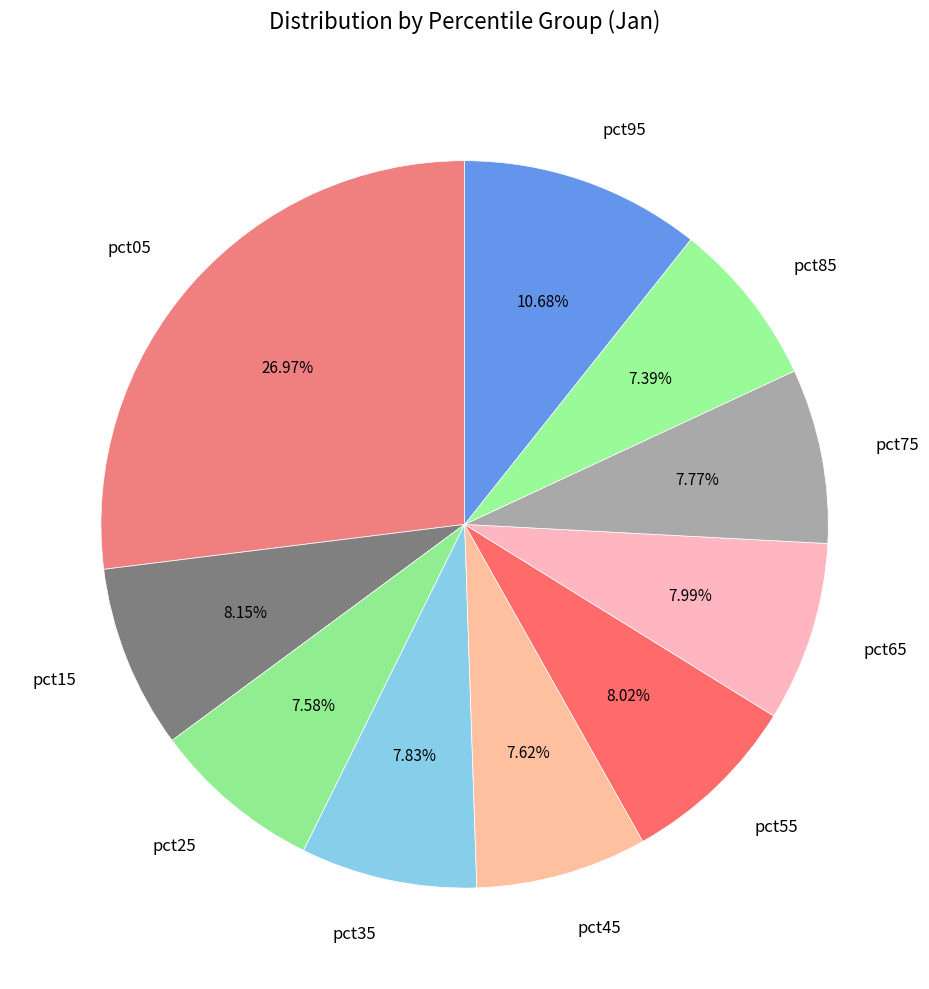

Is it true that pct35 is 8% of the pie?

True